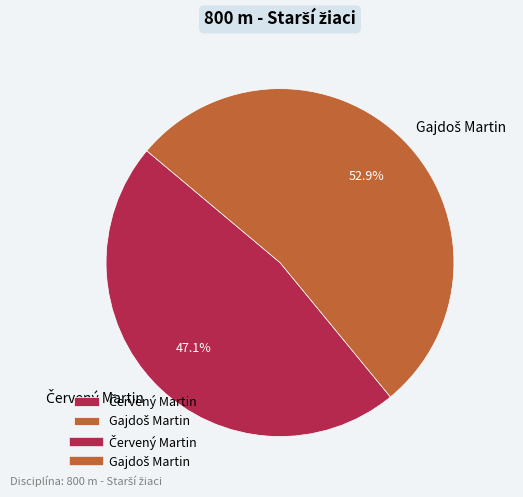

Is there any slice that represents more than half of the pie?

Yes